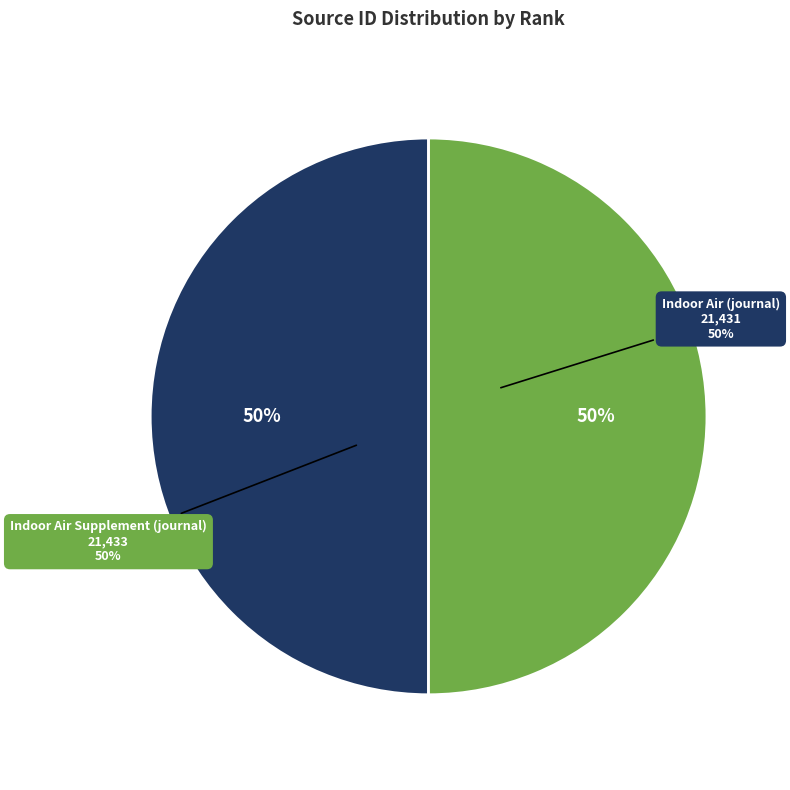

True or false: Indoor Air Supplement (journal) accounts for 50% of the total.

True